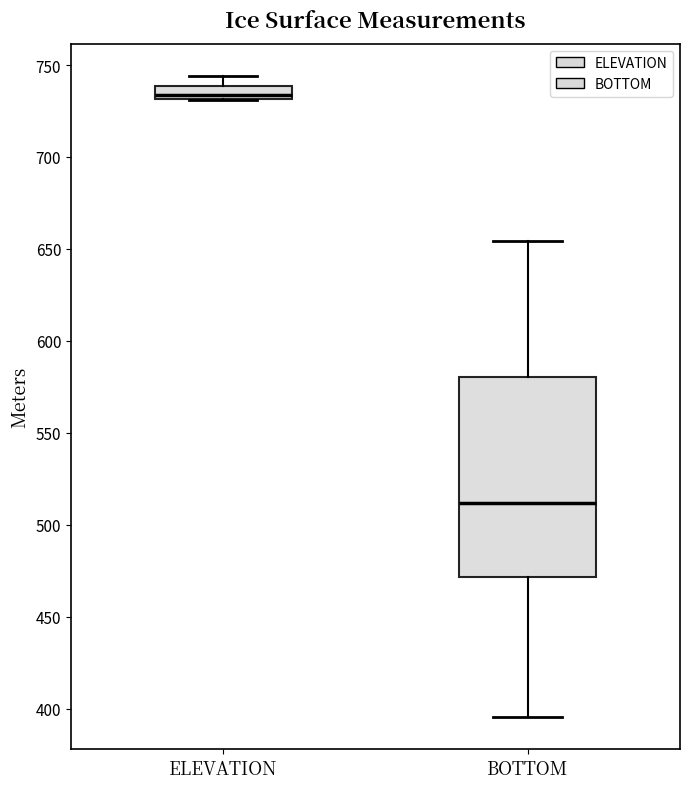

Comparing the boxes themselves (not the whiskers), which one is the tallest?

BOTTOM